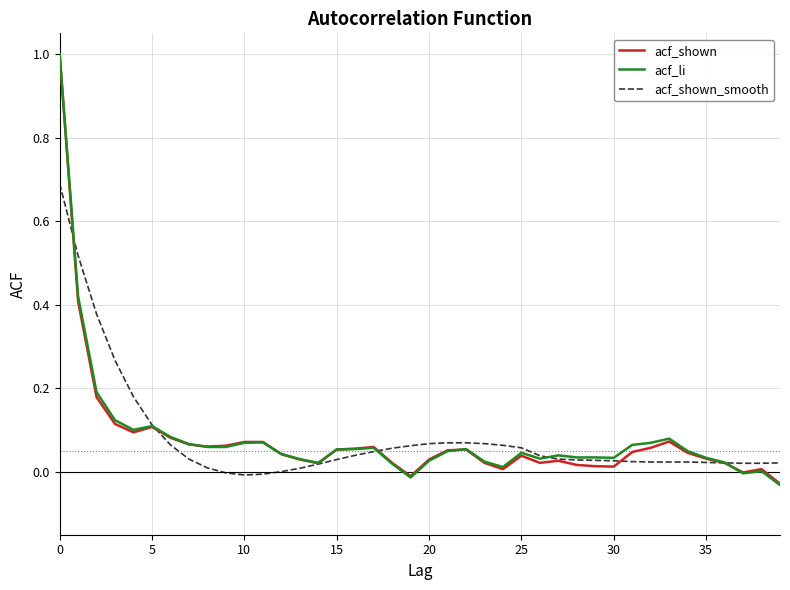

What is the highest value of the acf_shown series?

1.0